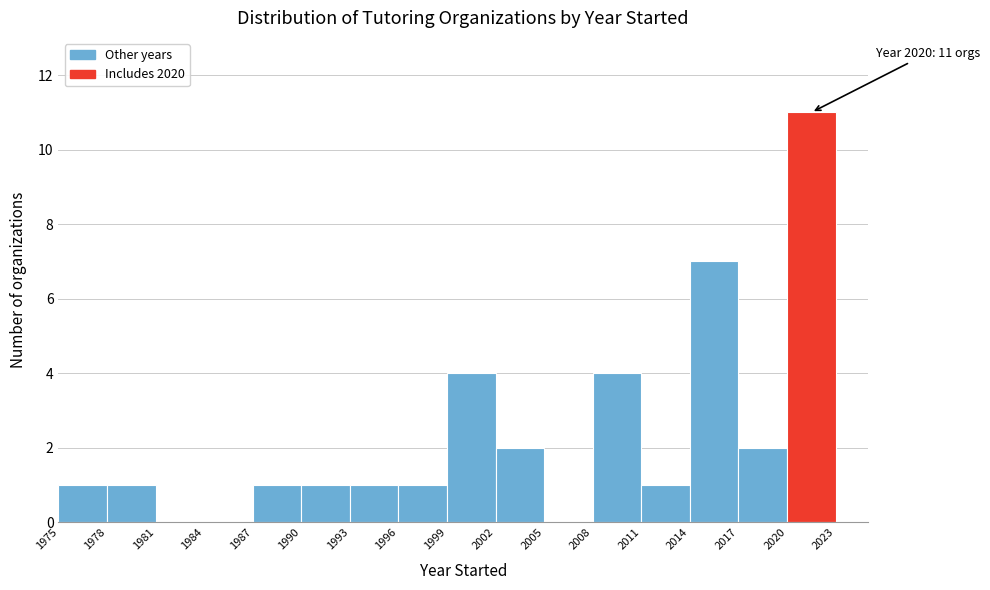

Over which range of the x-axis is the bar tallest?

2020 to 2023